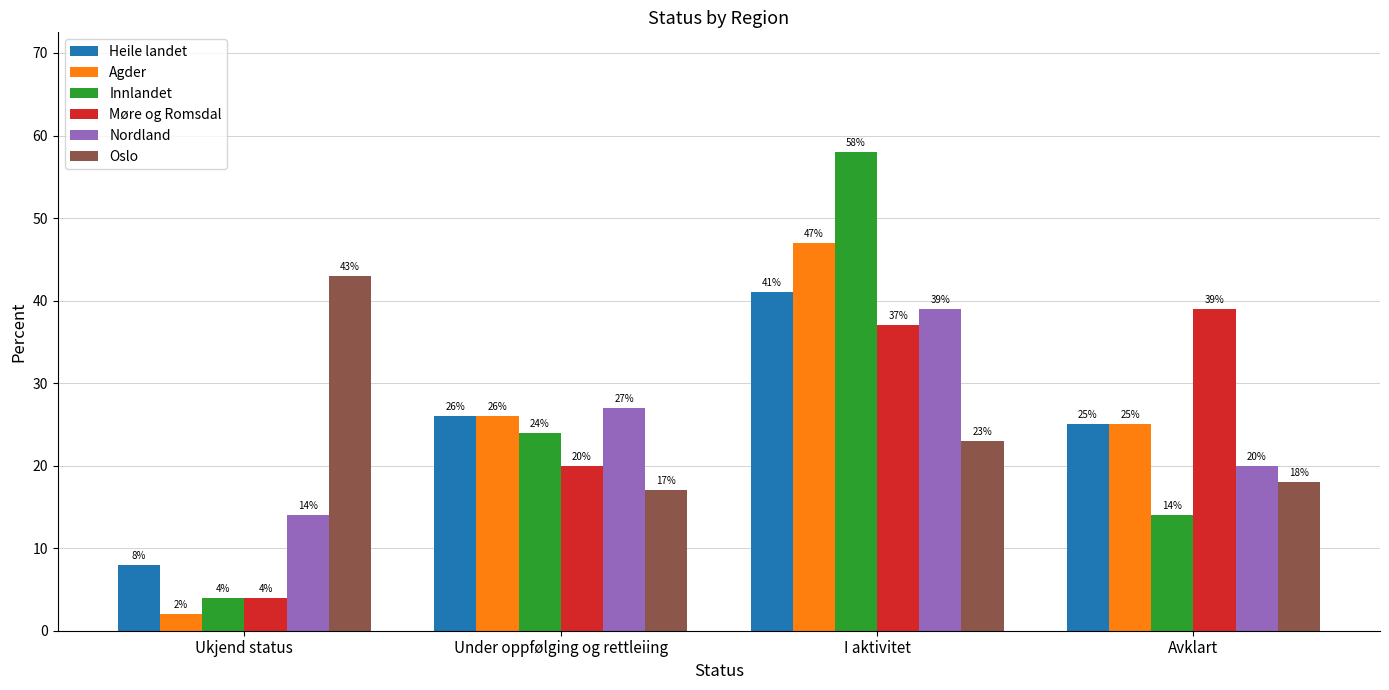

What is the label of the 2nd bar from the right?

I aktivitet